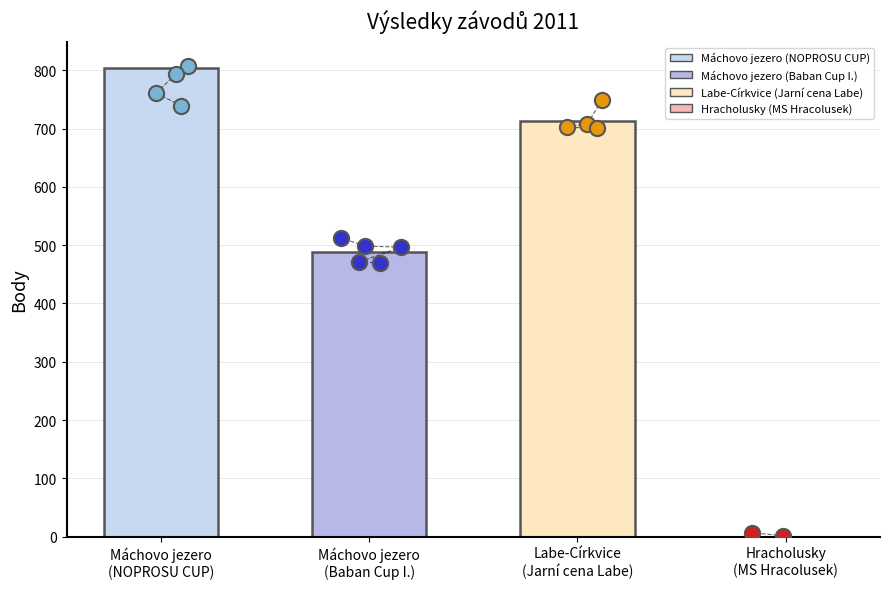

Is the value of Body at Labe-Církvice
(Jarní cena Labe) greater than the value of Máchovo jezero
(NOPROSU CUP) at Máchovo jezero
(NOPROSU CUP)?

No